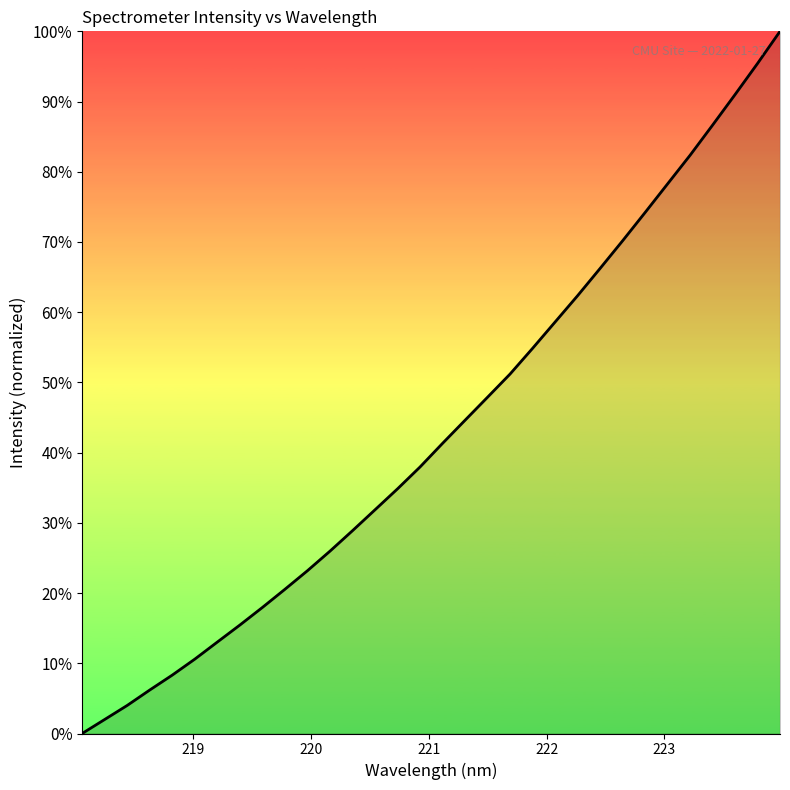

What is the difference between the maximum and minimum values?

100.0